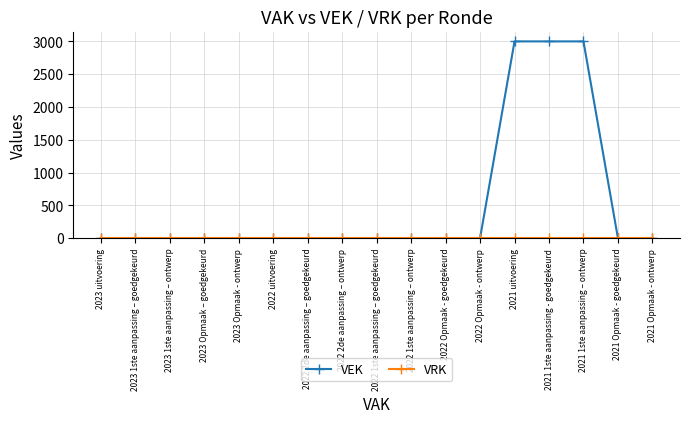

The value of VEK at 2021 1ste aanpassing - goedgekeurd is 4176. True or false?

False